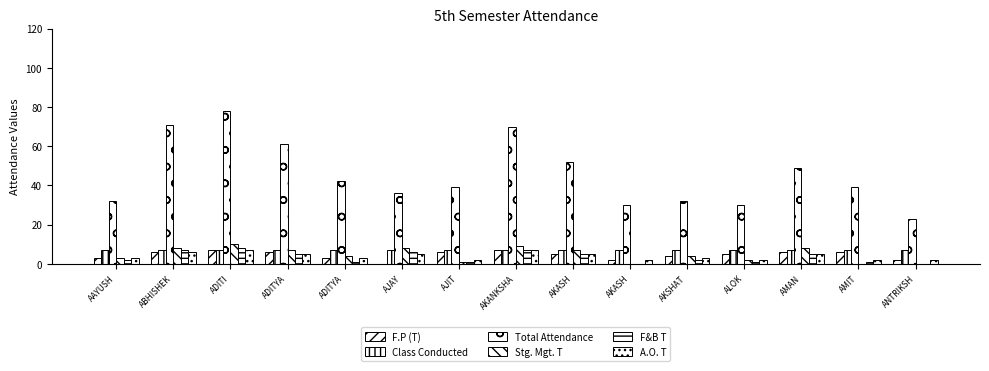

The value of A.O. T at ANTRIKSH is 3. True or false?

False